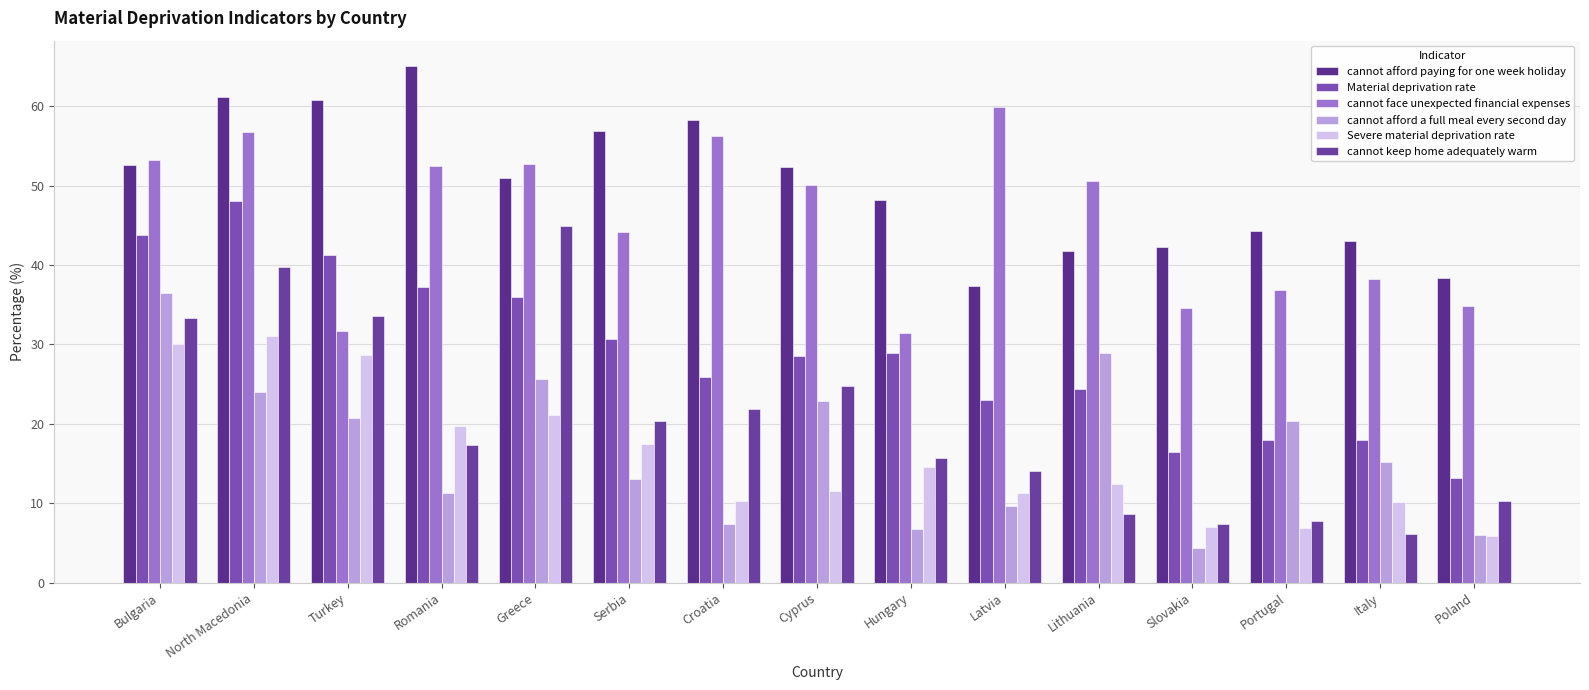

Rank the series by their maximum value, from highest to lowest.

cannot afford paying for one week holiday, cannot face unexpected financial expenses, Material deprivation rate, cannot keep home adequately warm, cannot afford a full meal every second day, Severe material deprivation rate